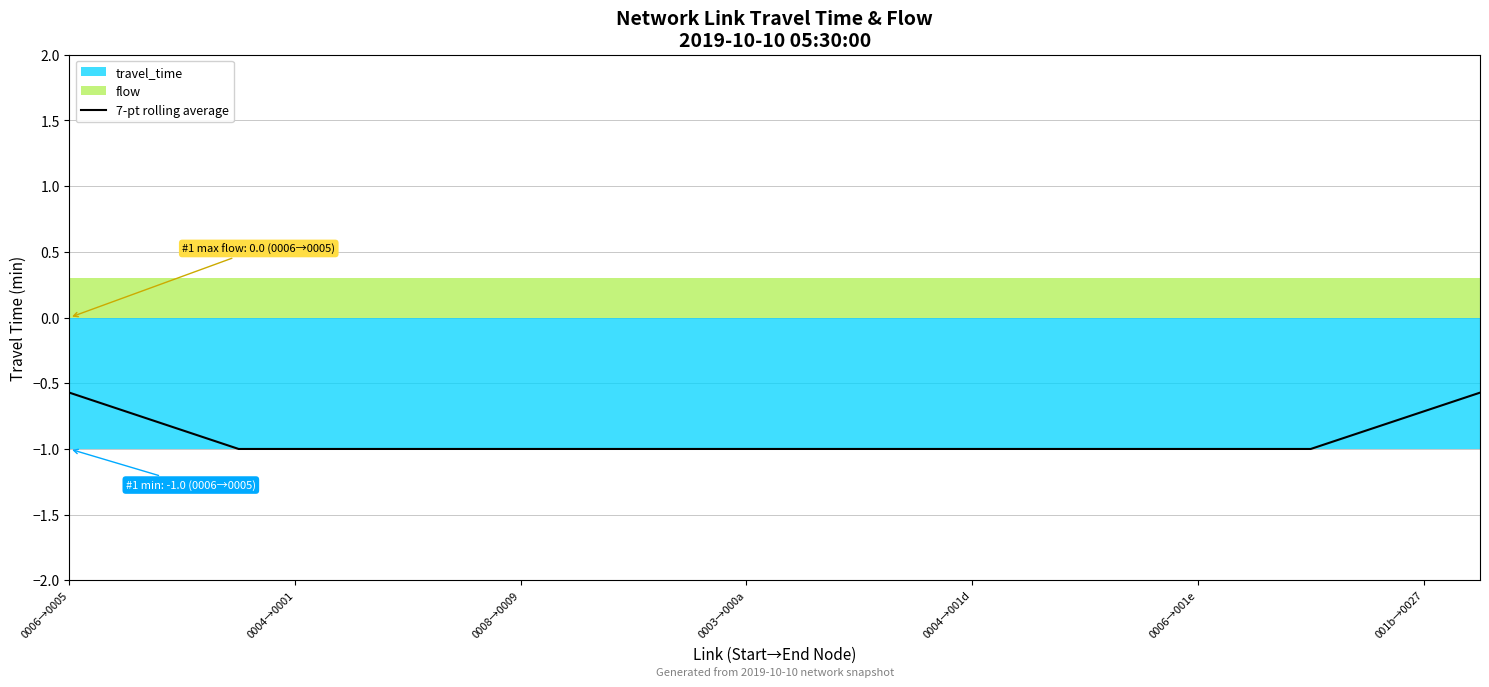

The chart shows a value of -1.6 at 7. True or false?

False